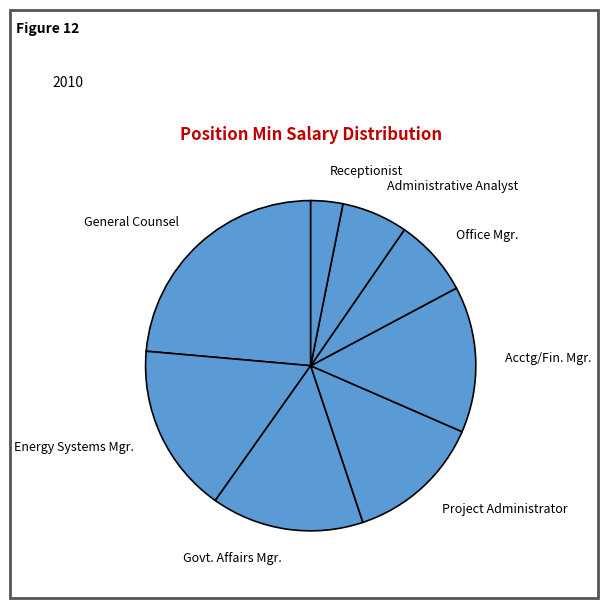

Rank the categories by value from highest to lowest.

General Counsel, Energy Systems Mgr., Govt. Affairs Mgr., Acctg/Fin. Mgr., Project Administrator, Office Mgr., Administrative Analyst, Receptionist